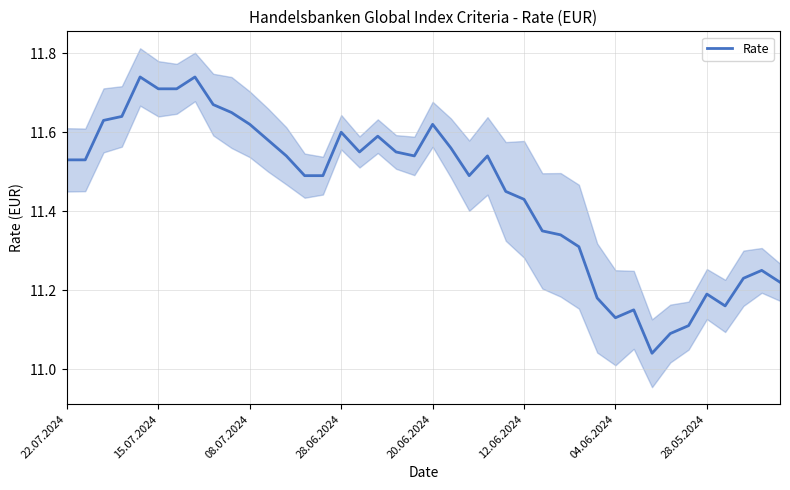

What is the value of the 1st point from the left?

11.5